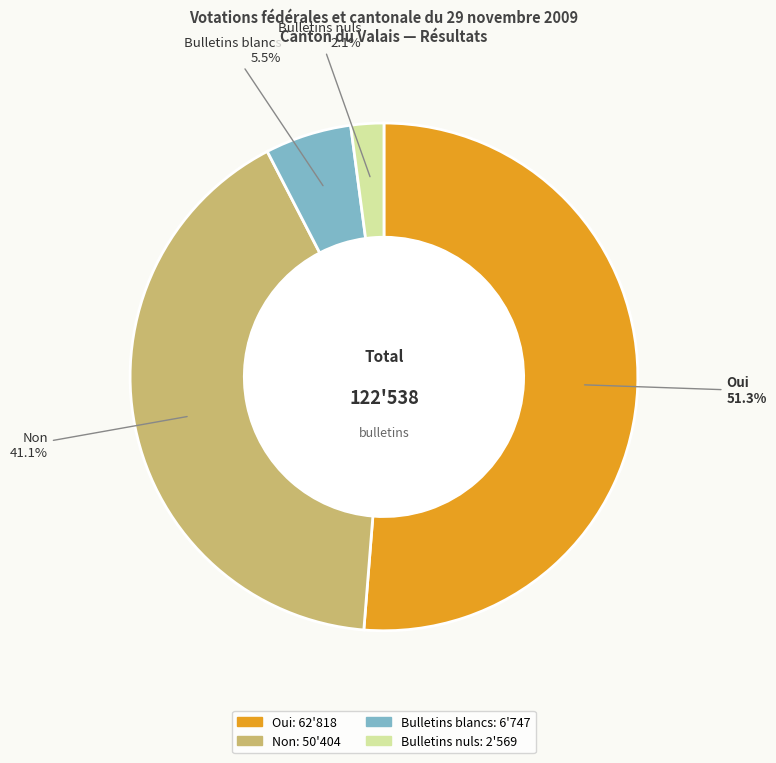

Does Oui represent more than half of the total?

Yes